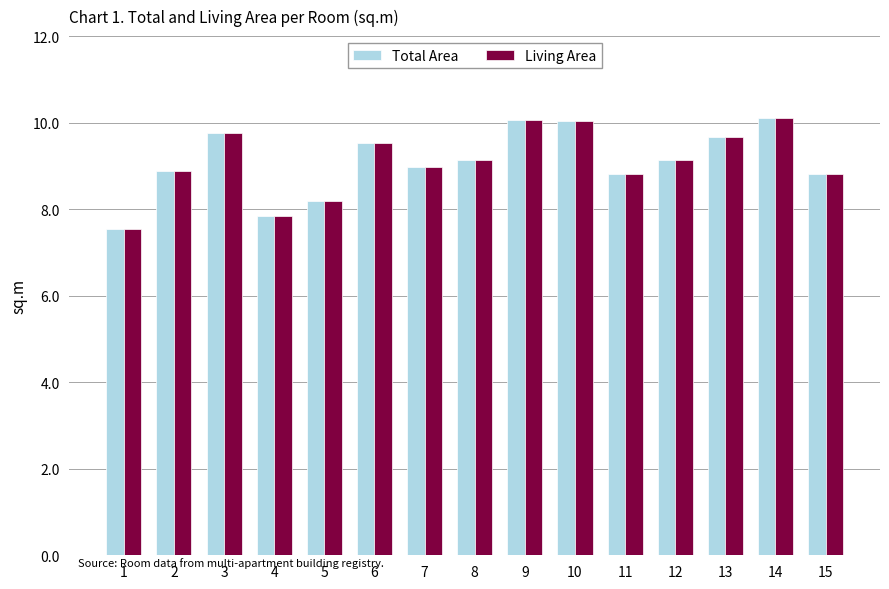

What is the smallest value displayed?

7.5